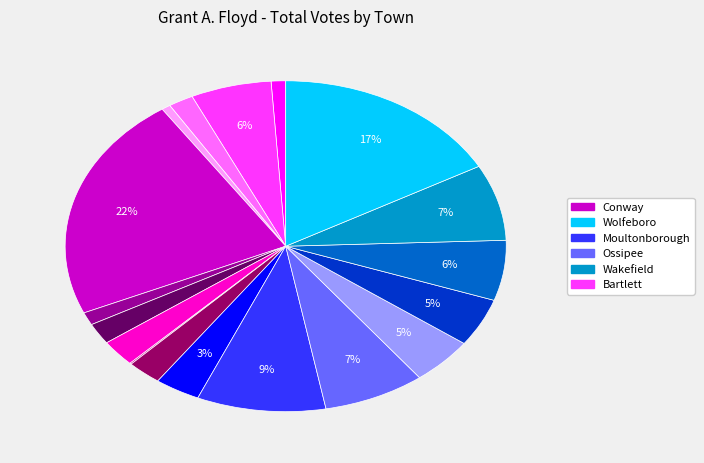

Does any single category account for the majority?

No